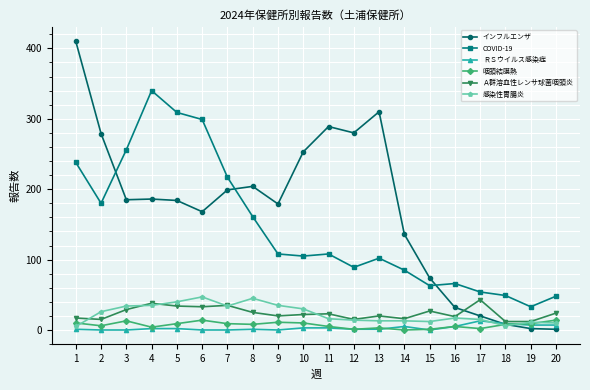

Which series has the largest total across all categories?

インフルエンザ